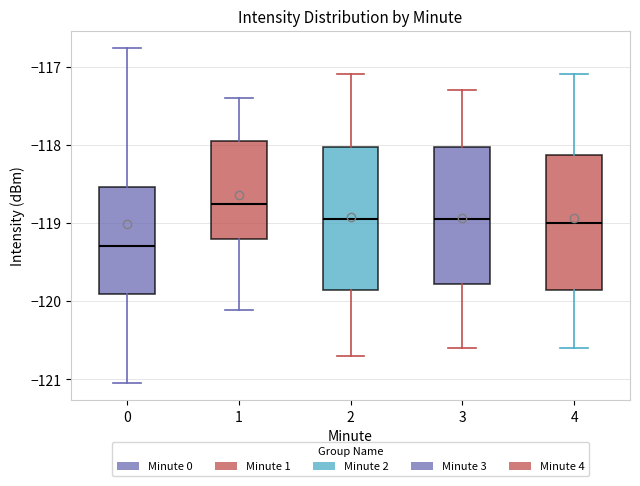

Reading left to right, transcribe this box plot: for each box, give where its median line is, the range the box spans, and where its two whiskers end, as read against the y-axis. The values are not printed on the chart, so give them approximately, as read against the axis.

0: median -119.3, box -119.9 to -118.5, whiskers -121.1 to -116.8
1: median -118.7, box -119.2 to -117.9, whiskers -120.1 to -117.4
2: median -118.9, box -119.8 to -118.0, whiskers -120.7 to -117.1
3: median -118.9, box -119.8 to -118.0, whiskers -120.6 to -117.3
4: median -119.0, box -119.8 to -118.1, whiskers -120.6 to -117.1